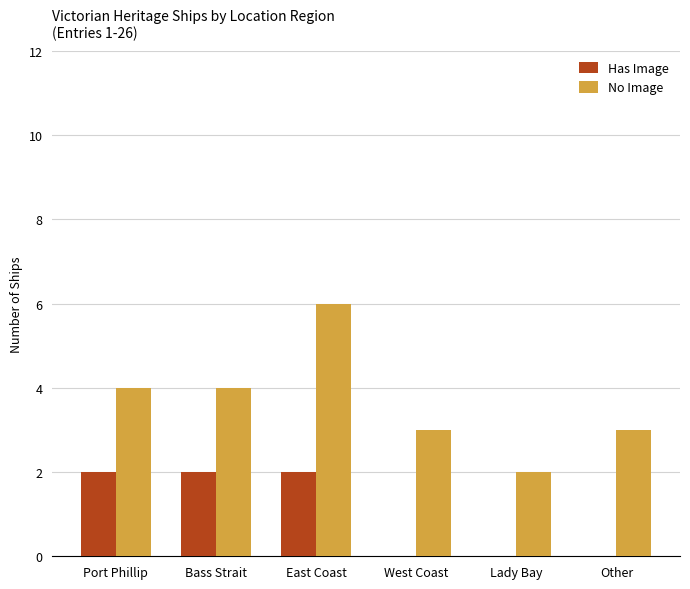

Read the No Image value at Other.

3